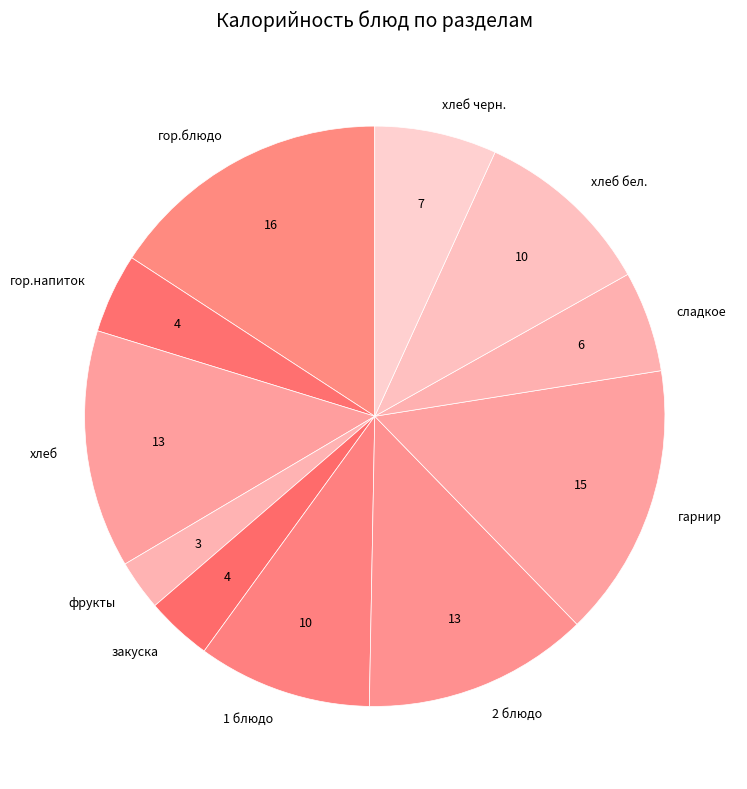

True or false: хлеб accounts for 13% of the total.

True